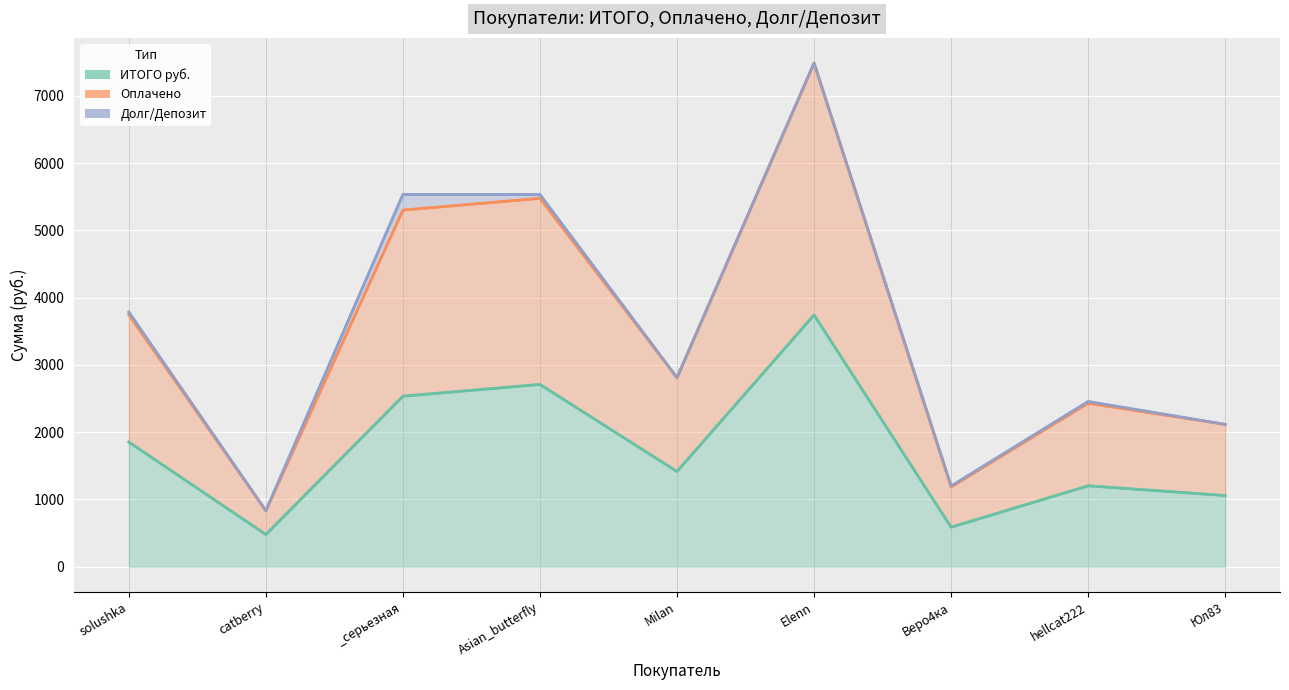

In Оплачено, how many points are higher than both neighbors (excluding endpoints)?

2